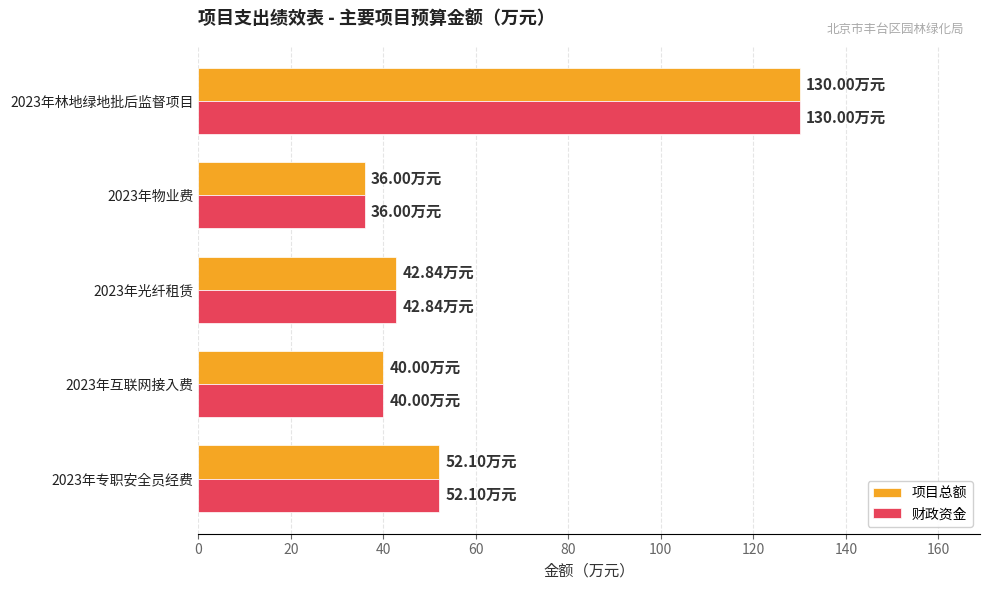

What is the difference between the 财政资金 values at 2023年物业费 and 2023年专职安全员经费?

16.1